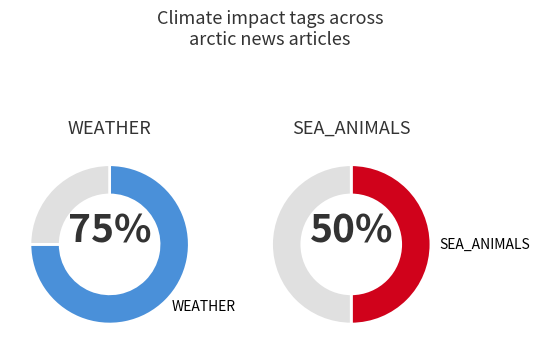

The 133F5F6C slice represents 28% of the pie. True or false?

False